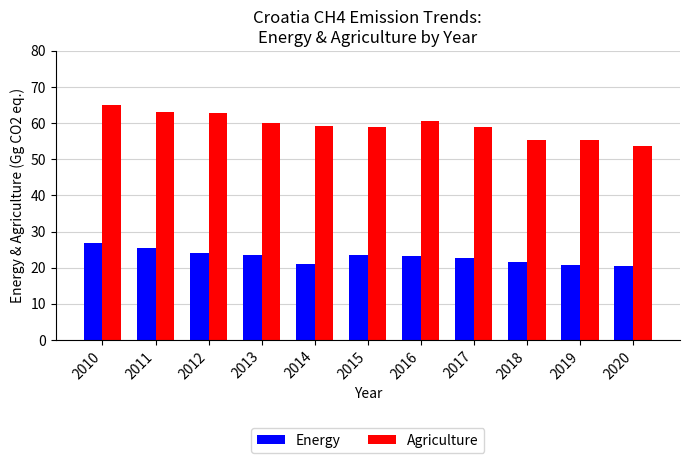

How many distinct data groups are displayed?

2